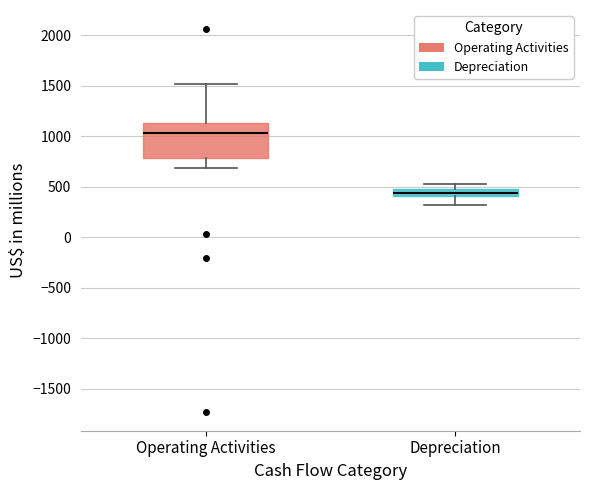

Which box is the tallest, from its lower edge to its upper edge?

Operating Activities